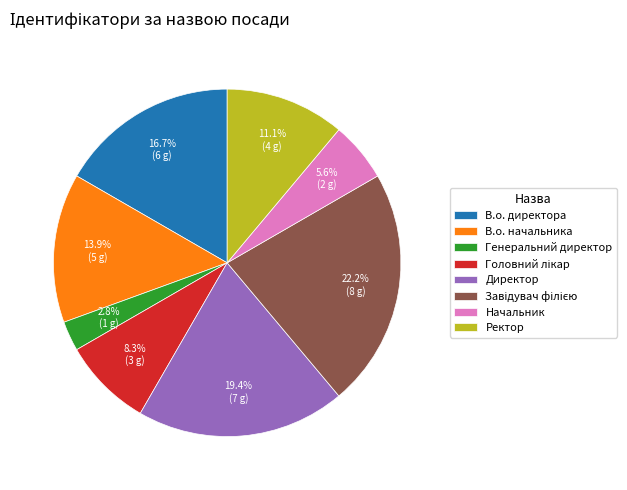

Which category has the smallest portion of the pie?

Генеральний директор